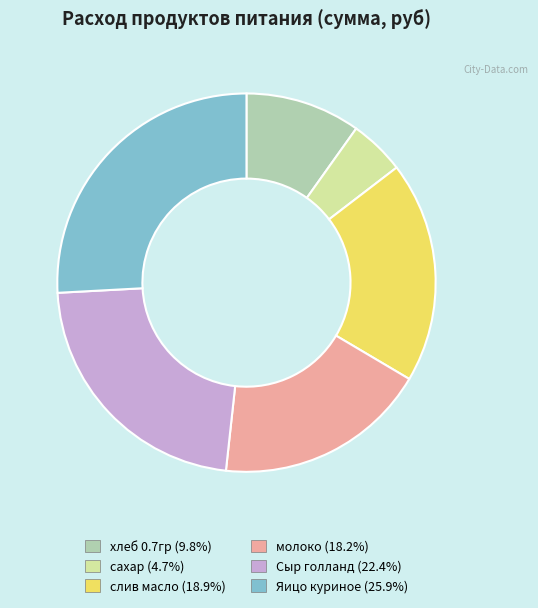

Does молоко represent more than half of the total?

No